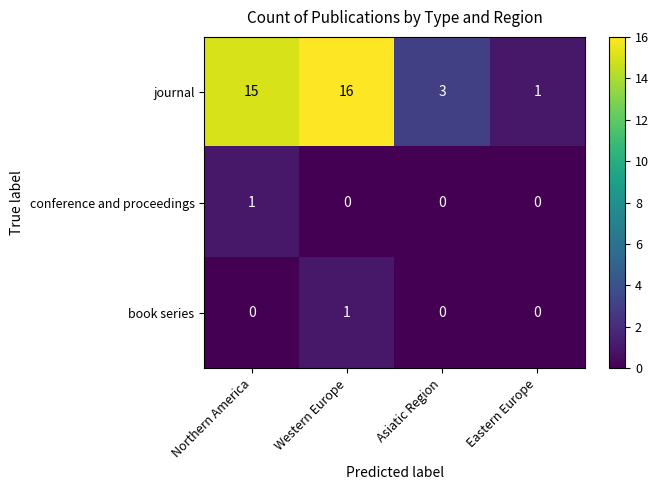

How many conference and proceedings values are between 0 and 1?

4